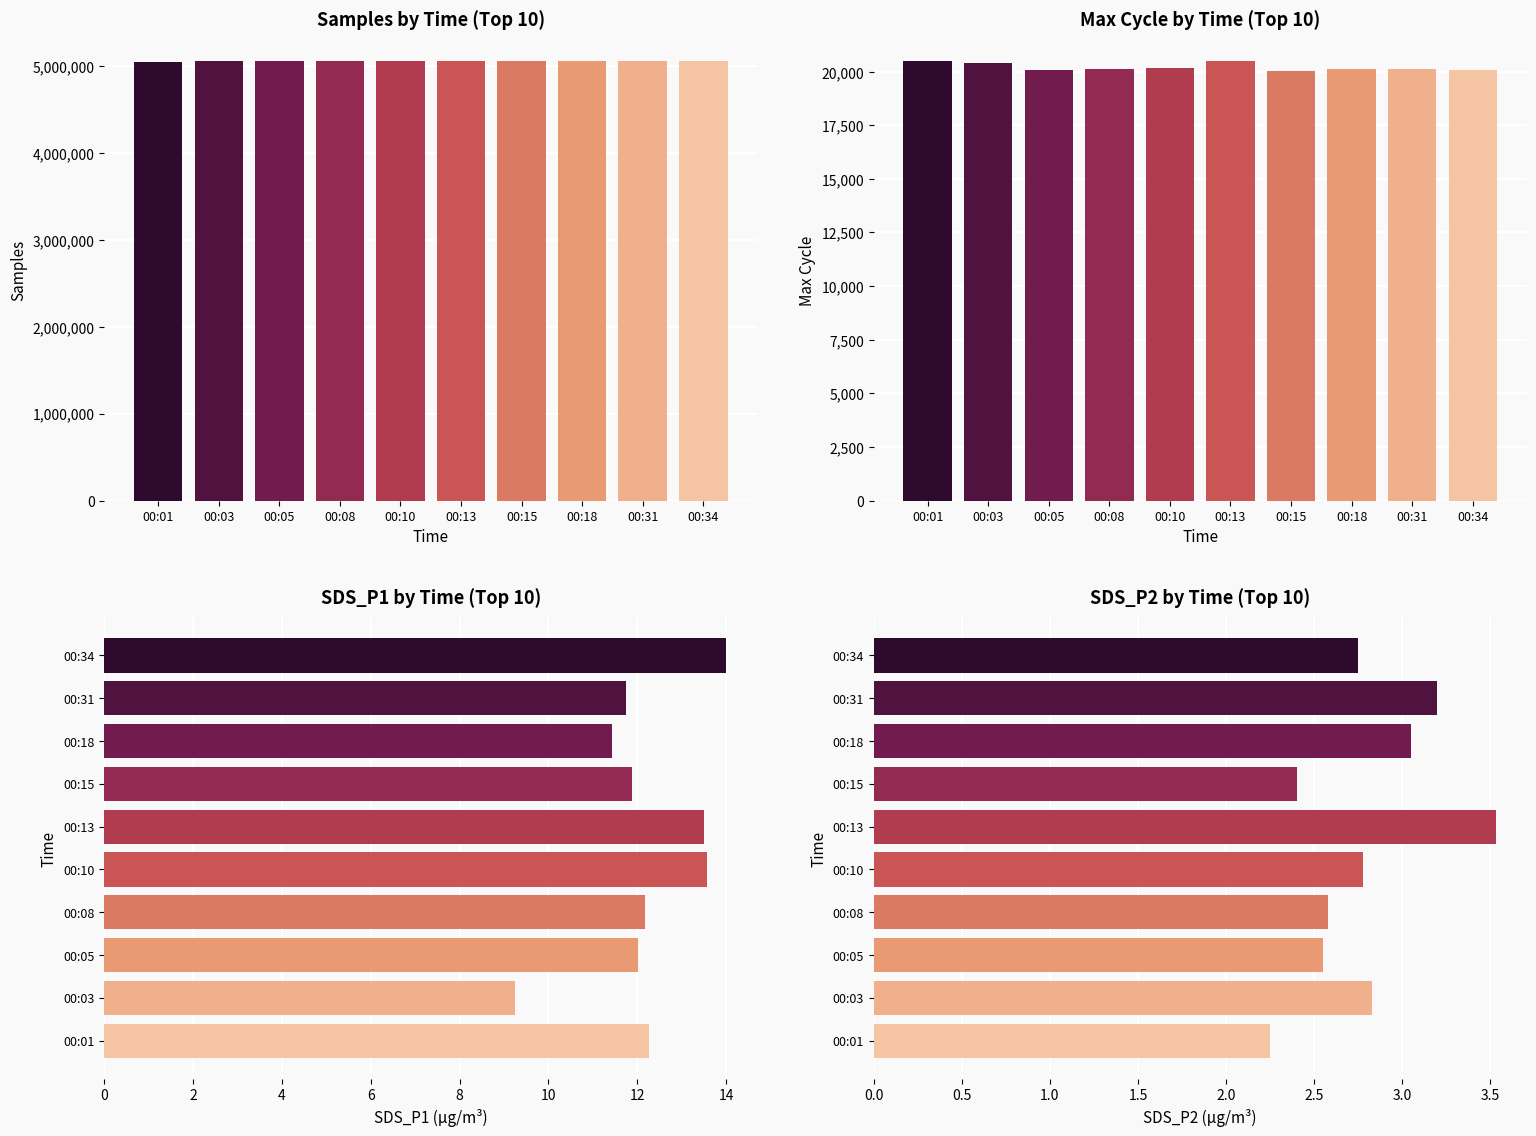

Reading right to left, list all the values displayed in this chart.

Samples: 00:34=5053804.0	00:31=5052528.0	00:18=5054258.0	00:15=5053933.0	00:13=5053523.0	00:10=5052425.0	00:08=5054210.0	00:05=5054267.0	00:03=5052369.0	00:01=5049136.0
Max_cycle: 00:34=20085.0	00:31=20133.0	00:18=20122.0	00:15=20036.0	00:13=20482.0	00:10=20187.0	00:08=20127.0	00:05=20064.0	00:03=20388.0	00:01=20489.0
SDS_P1: 00:34=14.0	00:31=11.8	00:18=11.4	00:15=11.9	00:13=13.5	00:10=13.6	00:08=12.2	00:05=12.0	00:03=9.2	00:01=12.3
SDS_P2: 00:34=2.8	00:31=3.2	00:18=3.0	00:15=2.4	00:13=3.5	00:10=2.8	00:08=2.6	00:05=2.5	00:03=2.8	00:01=2.2